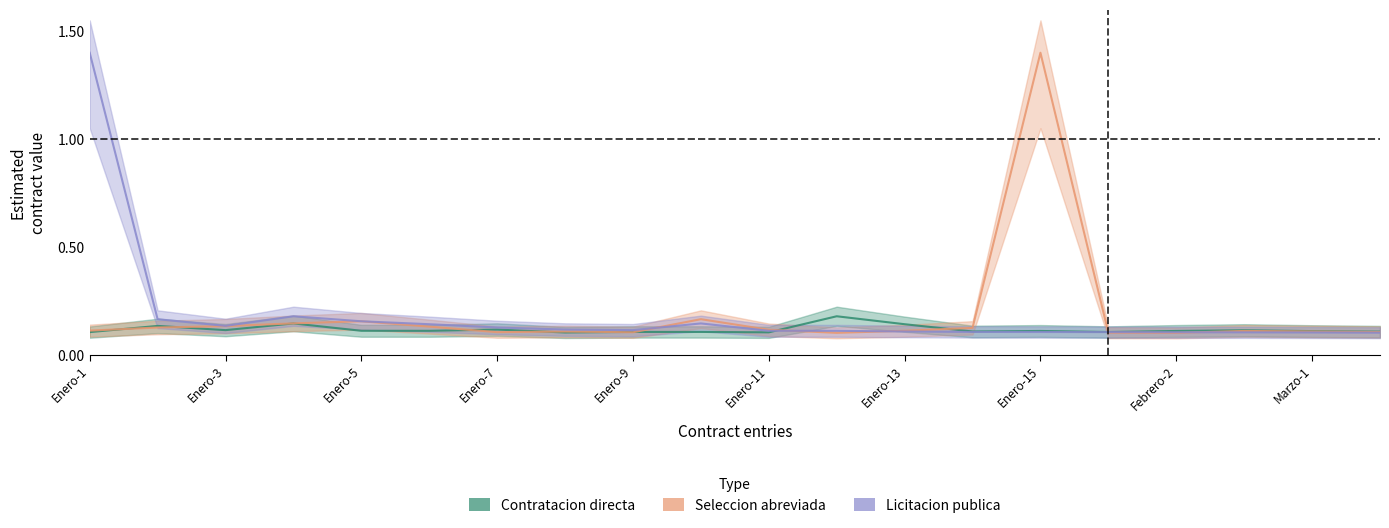

What is the sum of all Contratacion directa values?

2.3